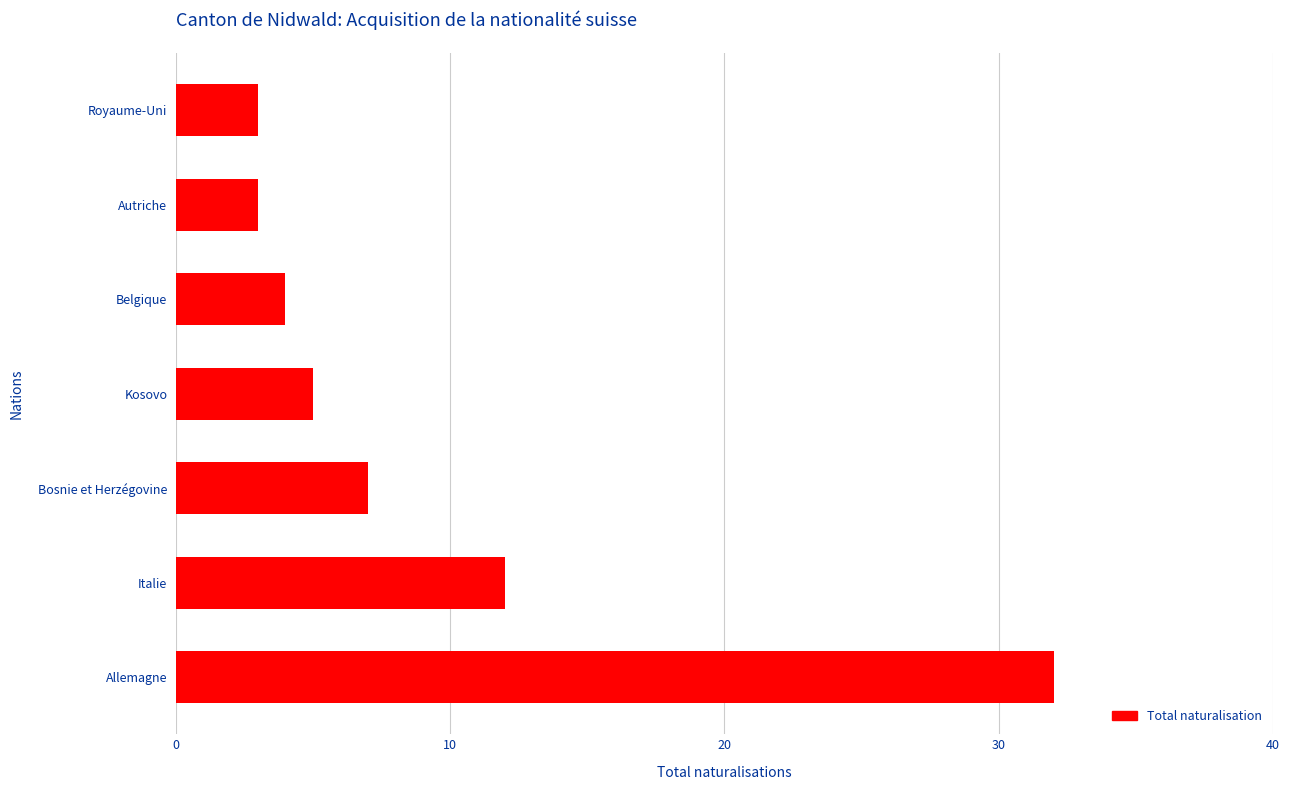

How many data points are less than 5?

3